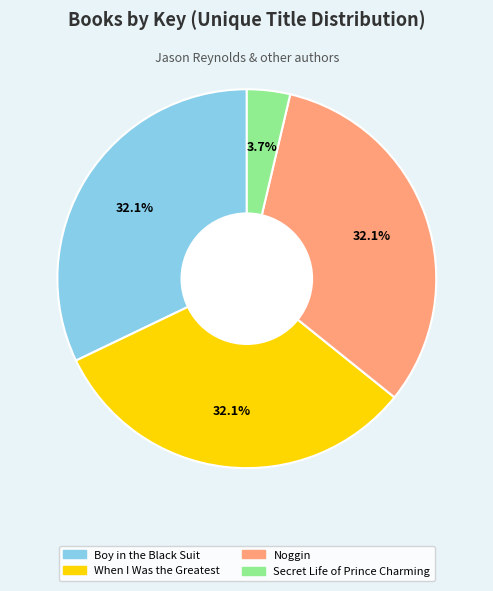

Is Boy in the Black Suit the majority of the pie?

No